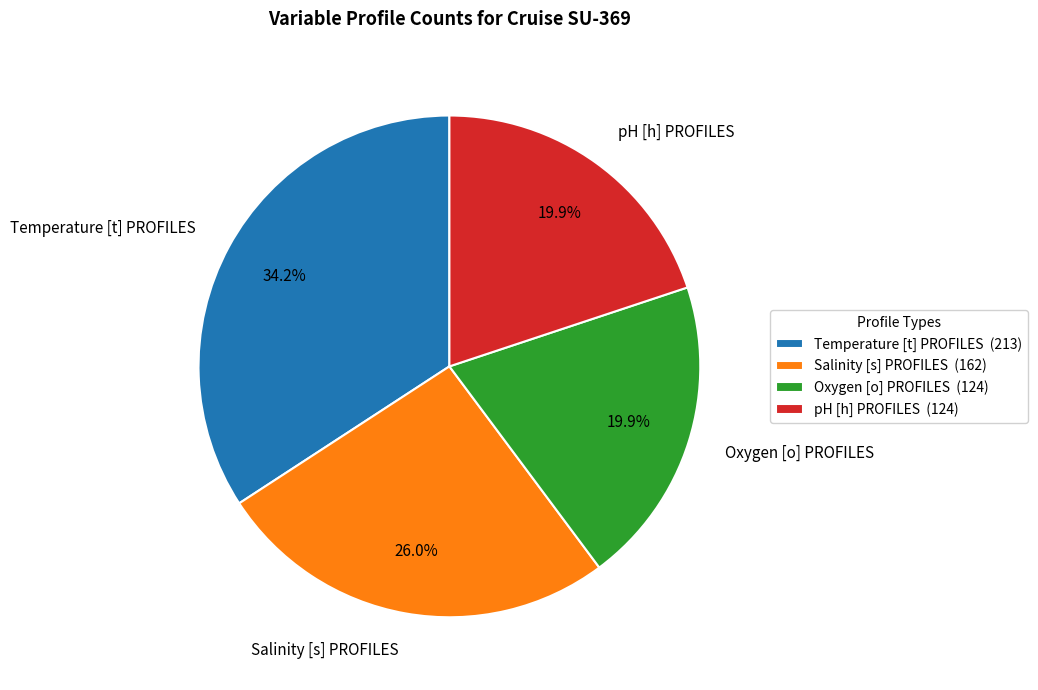

Is it true that Temperature [t] PROFILES is 34% of the pie?

True